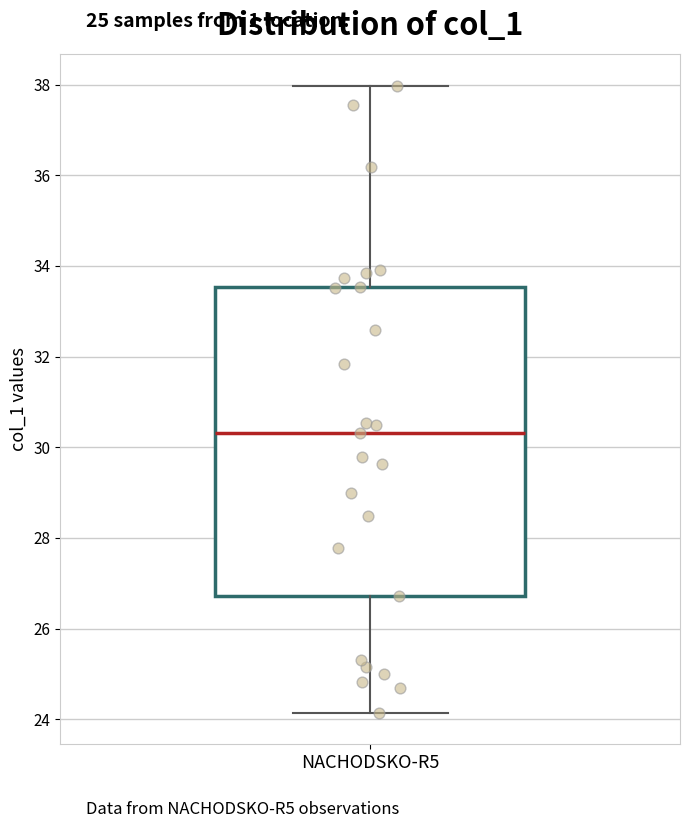

Where does the median line of the box for NACHODSKO-R5 sit on the y-axis? The values are not printed on the chart, so give them approximately, as read against the axis.

30.4